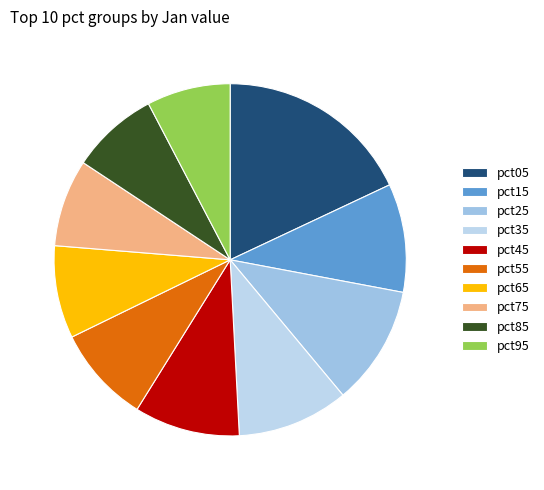

Count the number of slices in the pie.

10